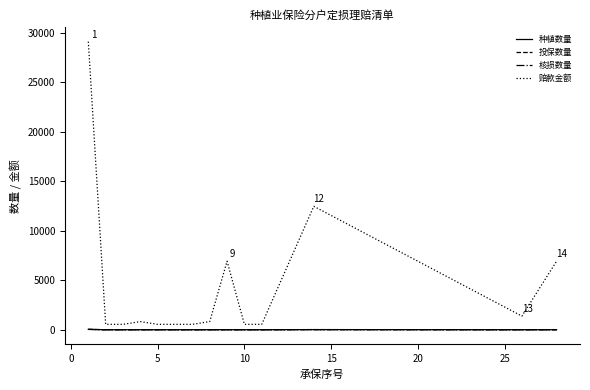

Which series has the largest total across all categories?

赔款金额